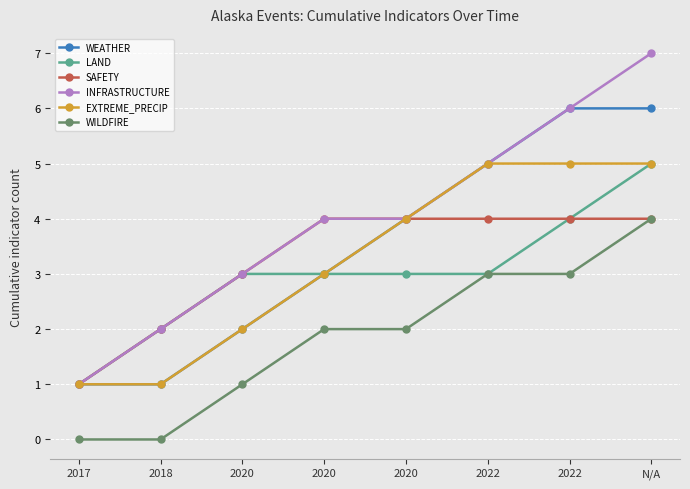

Count the number of data series in this chart.

6